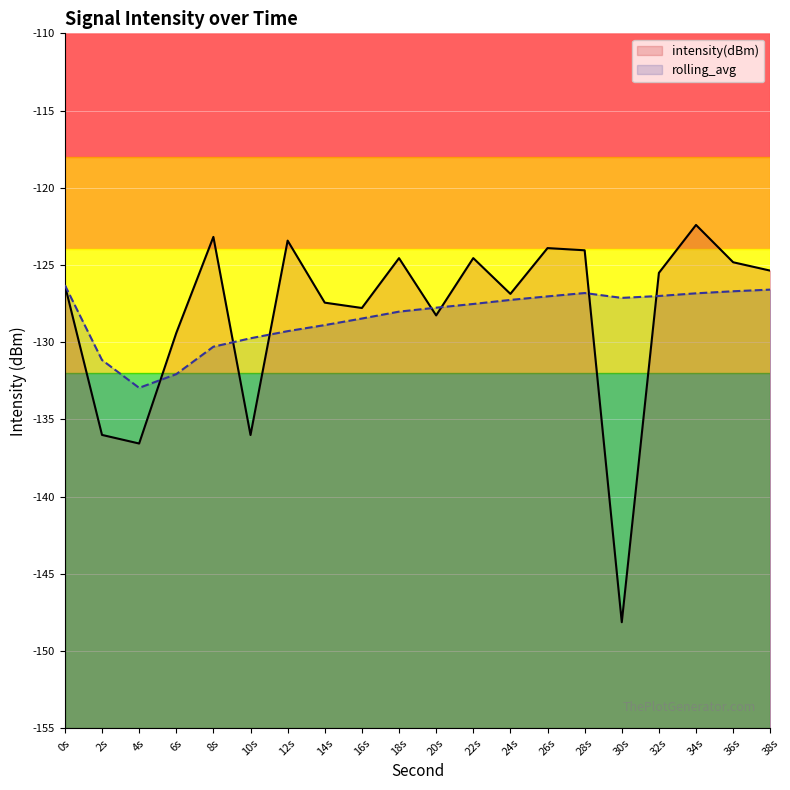

The value of rolling_avg at 26s is -127.0. True or false?

True